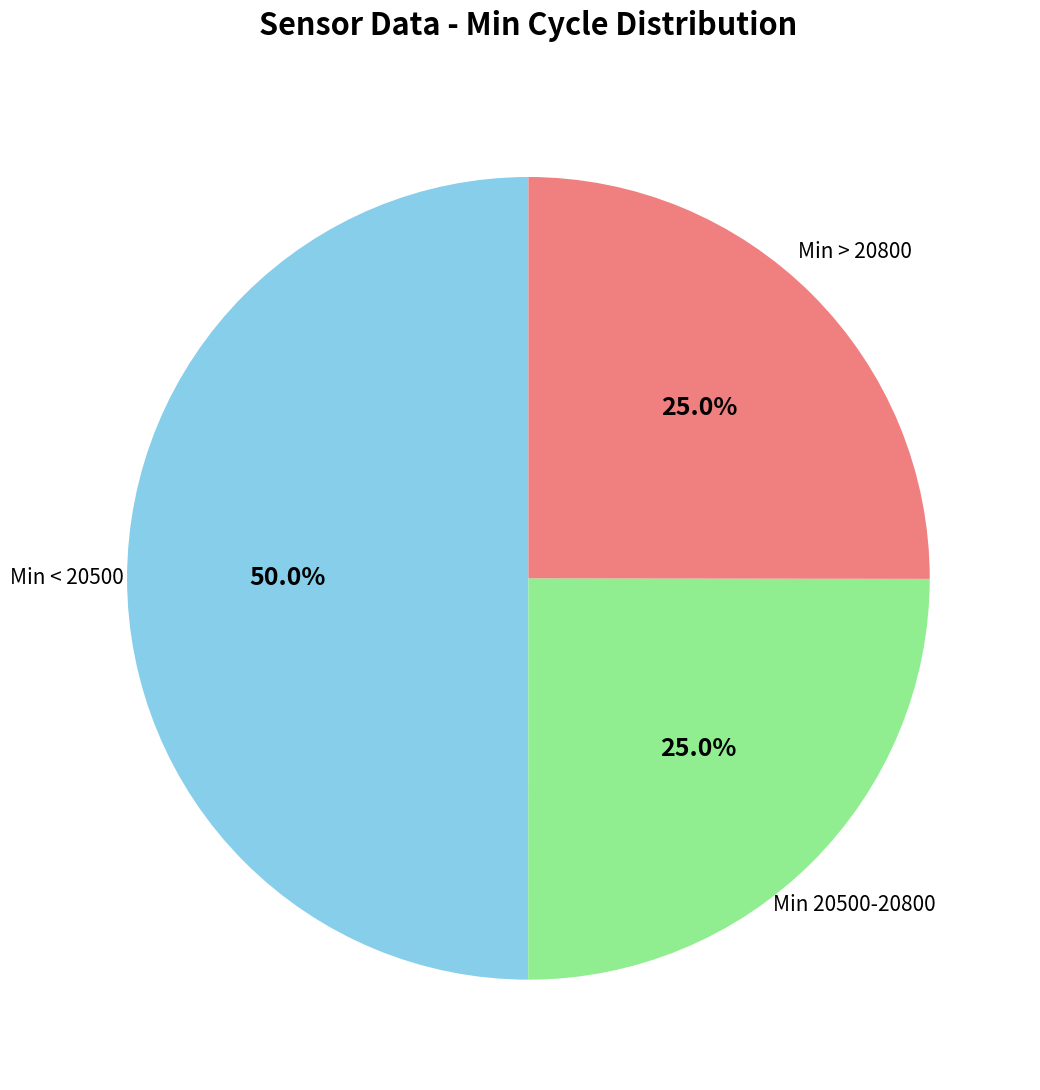

How many slices are in this pie chart?

3